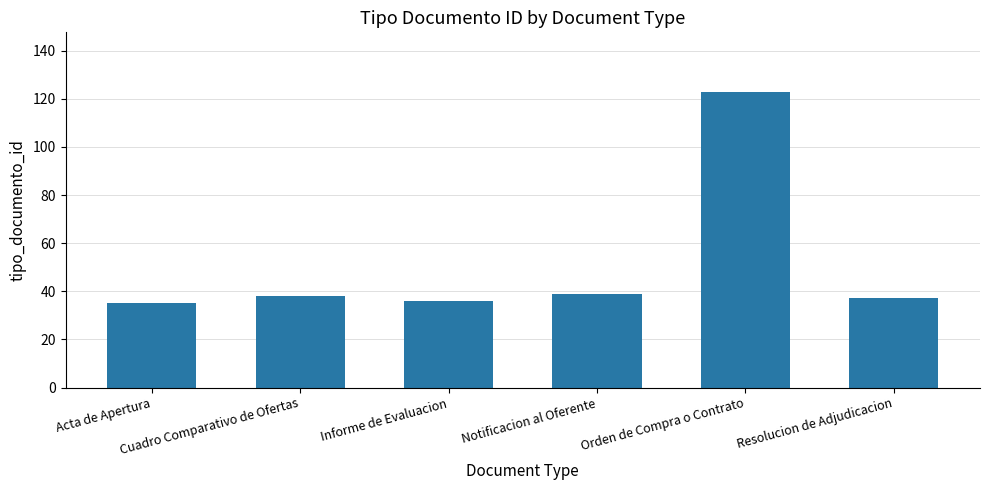

What is the smallest value displayed?

35